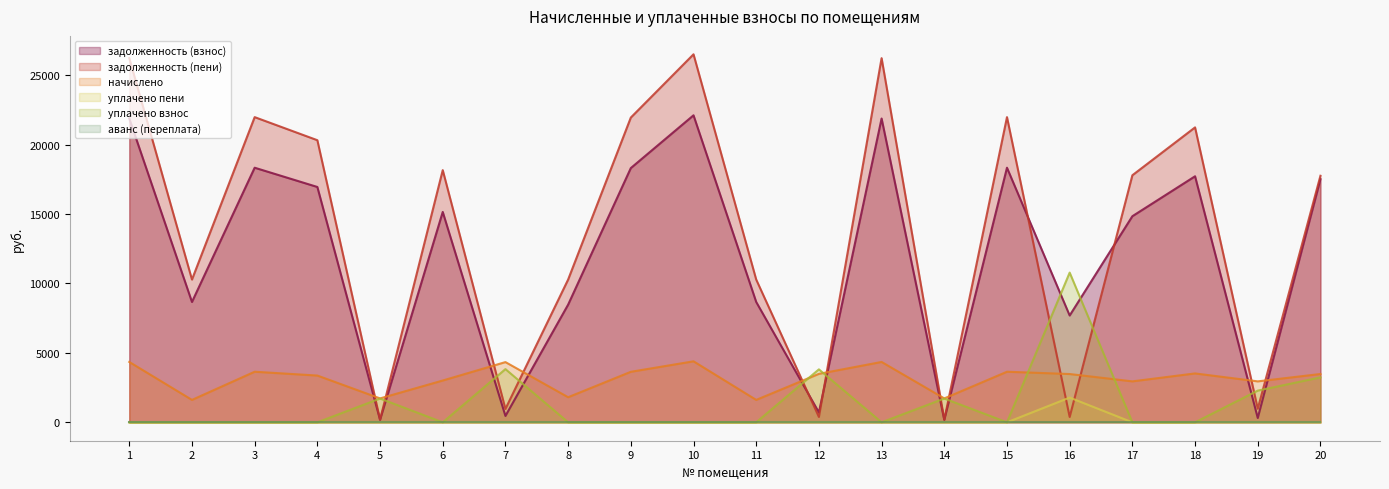

Which series has the largest range (max minus min)?

задолженность (пени)